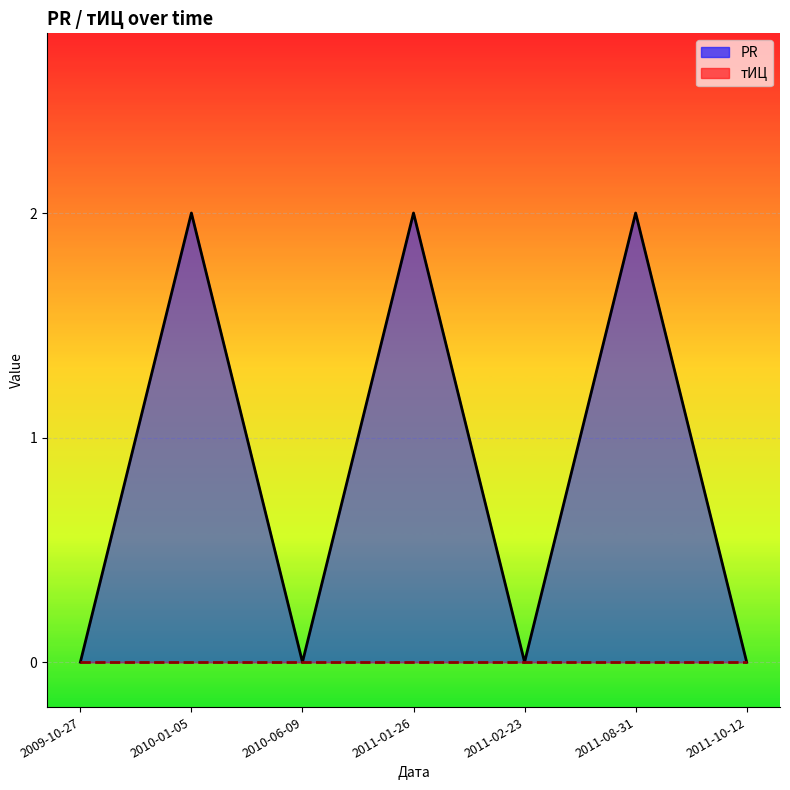

Between 2010-06-09 and 2011-08-31, which series saw the biggest shift?

PR